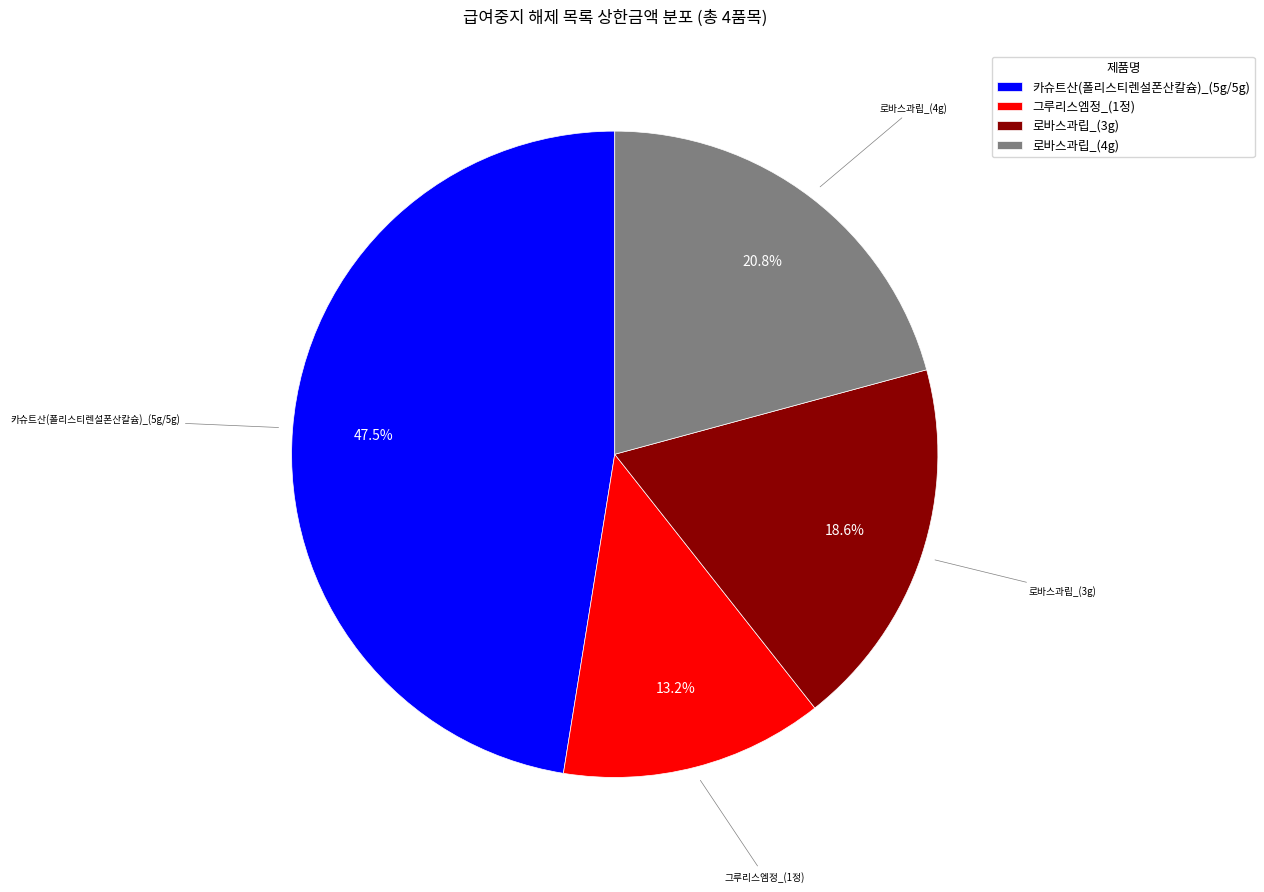

What percentage is the 로바스과립_(3g) slice, to the nearest percent?

19%